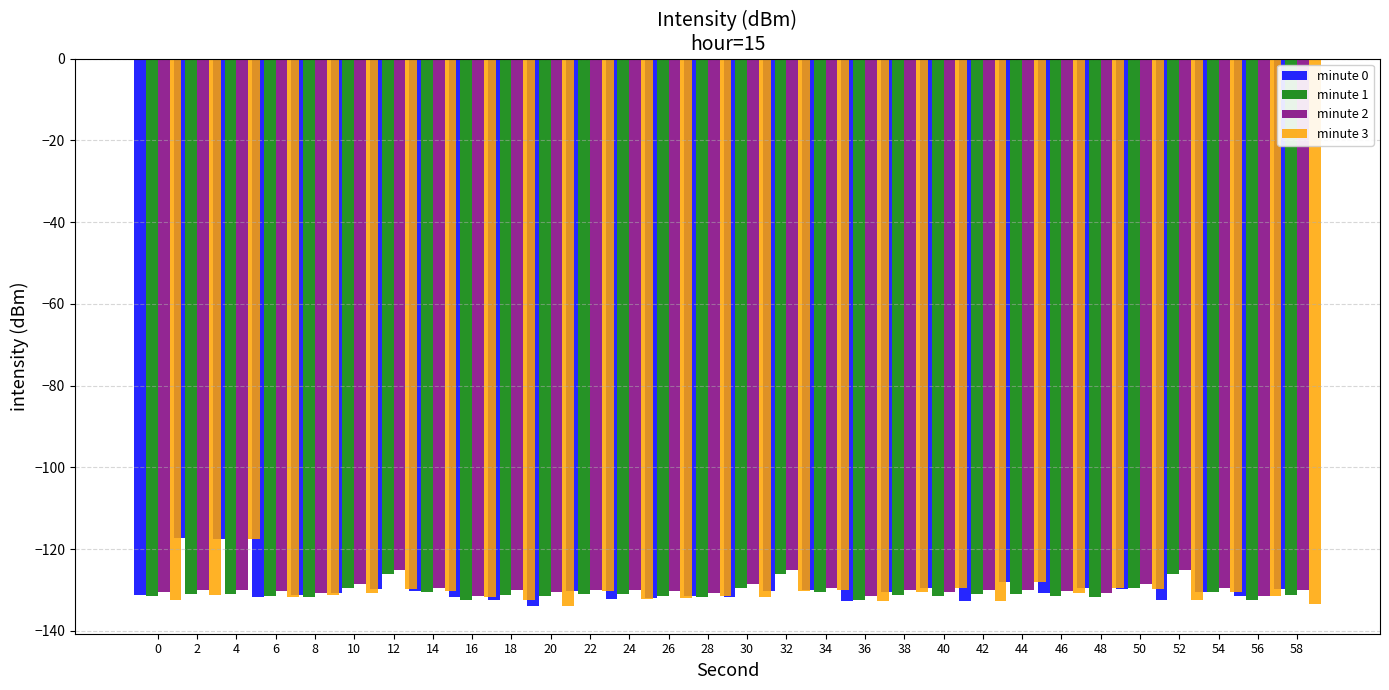

Between 2 and 44, which is larger?

2